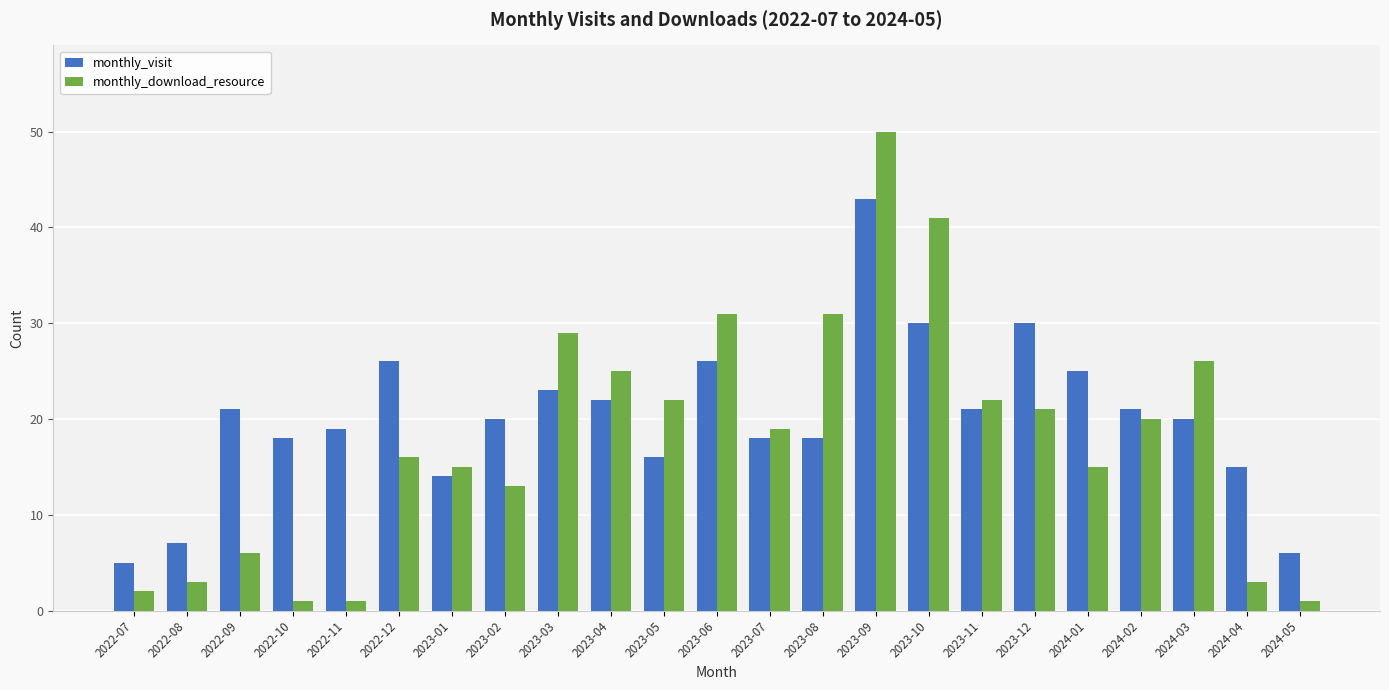

Count the number of categories in the chart.

23